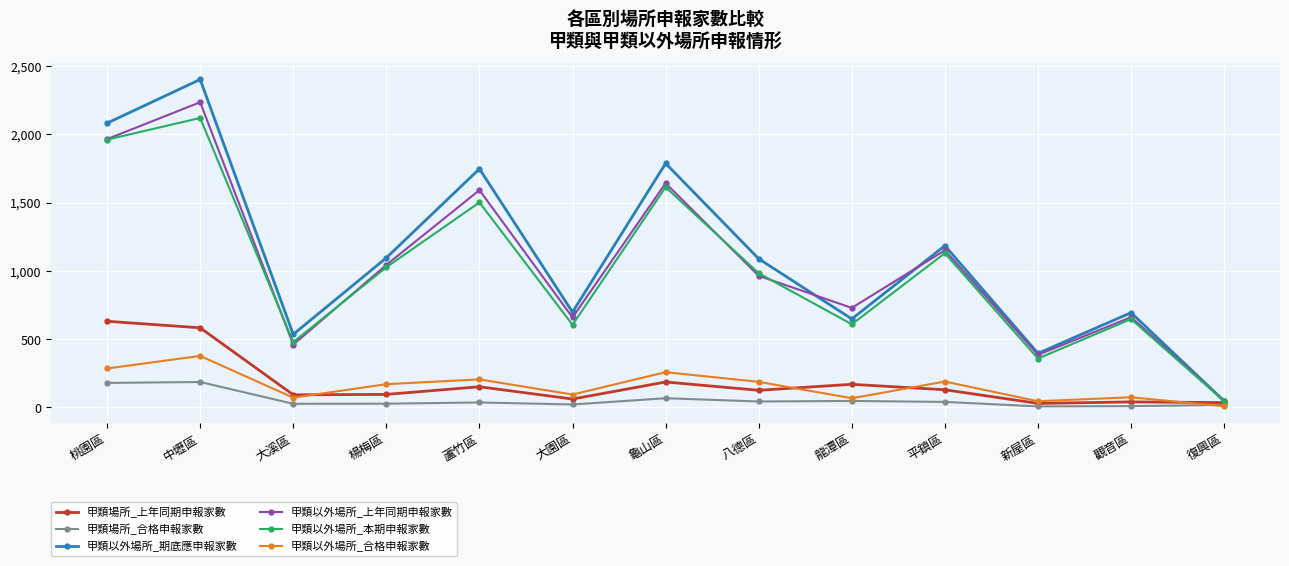

How many values in the 甲類場所_上年同期申報家數 series are below 124?

6